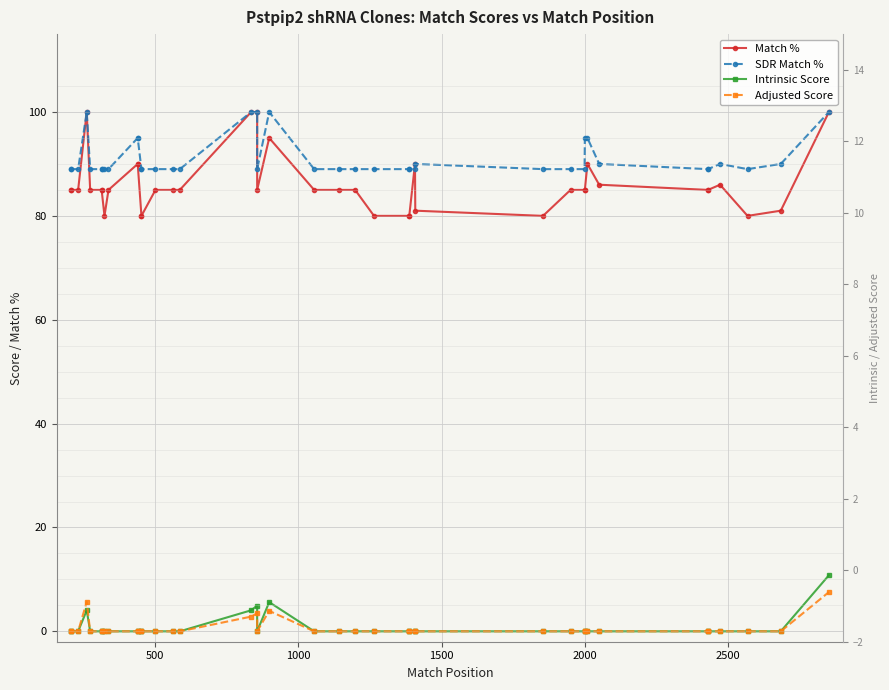

True or false: Adjusted Score and Match % intersect in this chart.

False